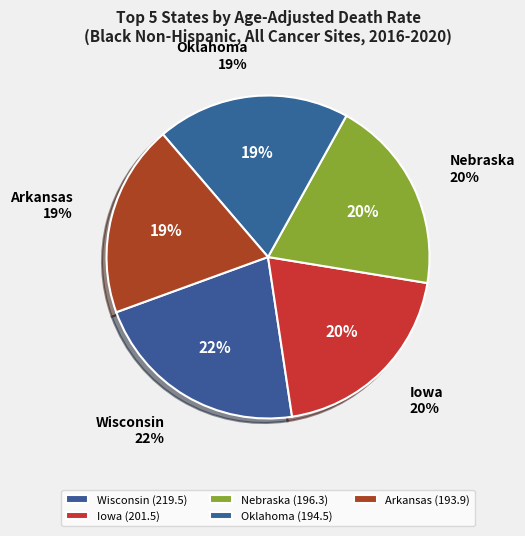

Which has a higher value, Nebraska or Arkansas?

Nebraska